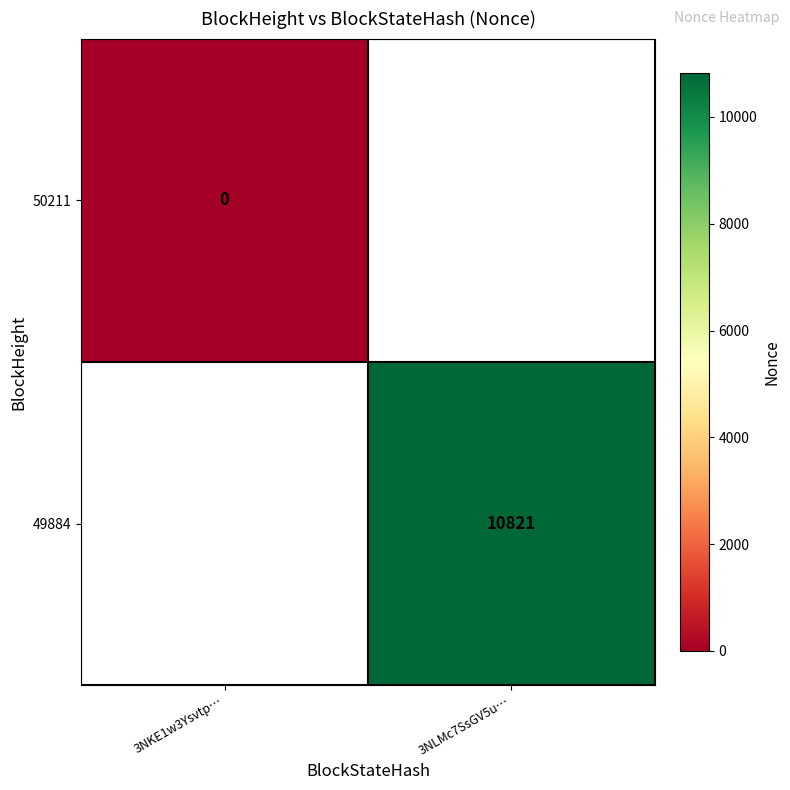

Which category has the lowest value in the 50211 series?

3NKE1w3Ysvtp…